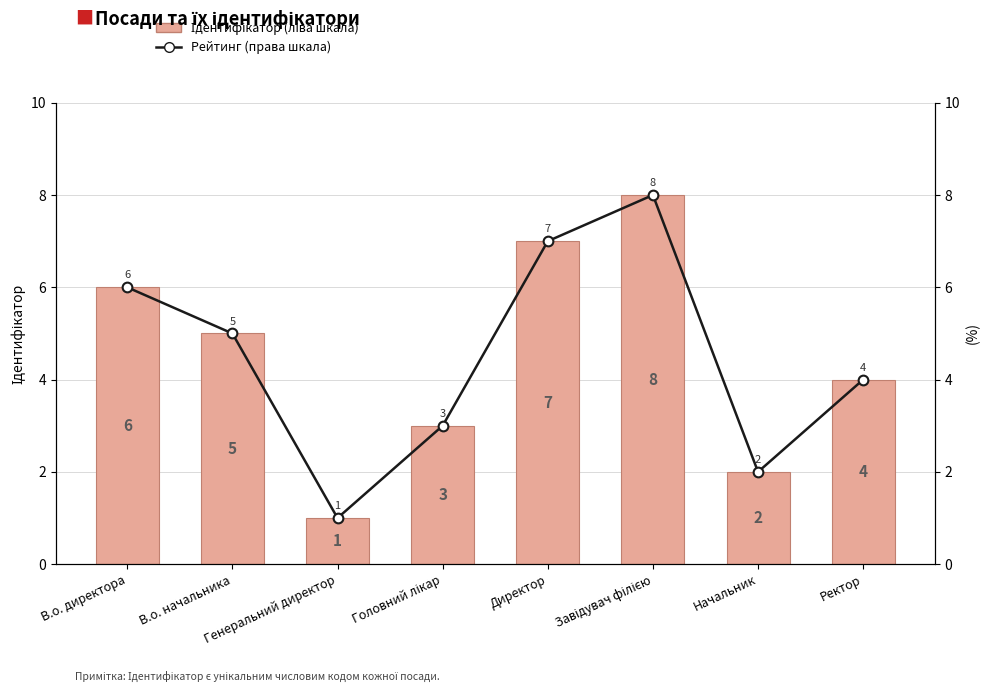

At which label is Ідентифікатор (ліва шкала) closest to 4?

Ректор